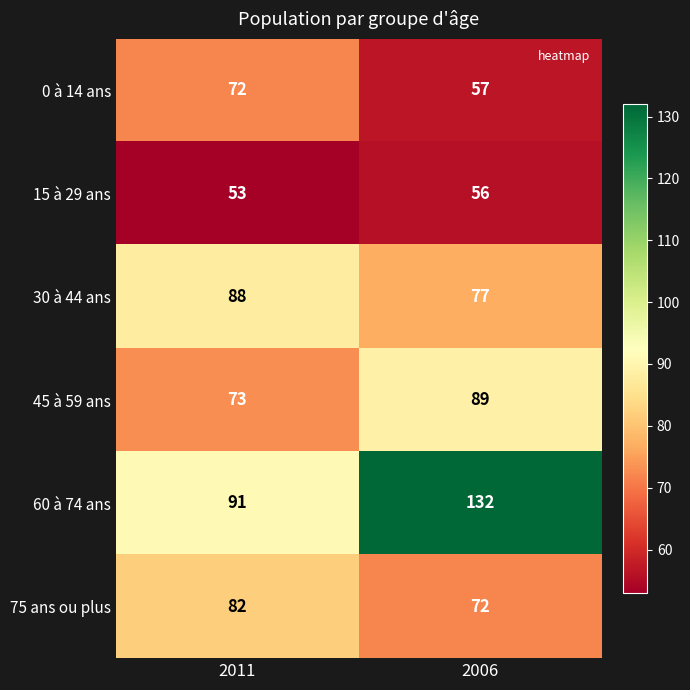

At which label is 15 à 29 ans closest to 54?

2011